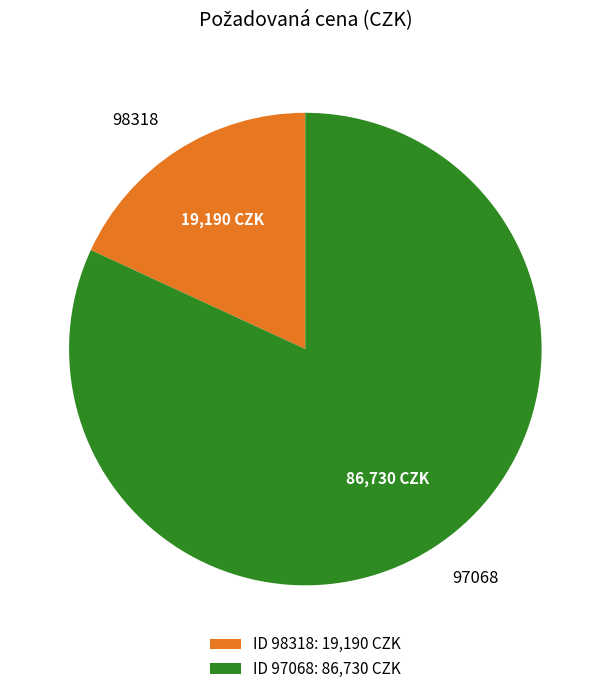

The 97068 slice represents 72% of the pie. True or false?

False